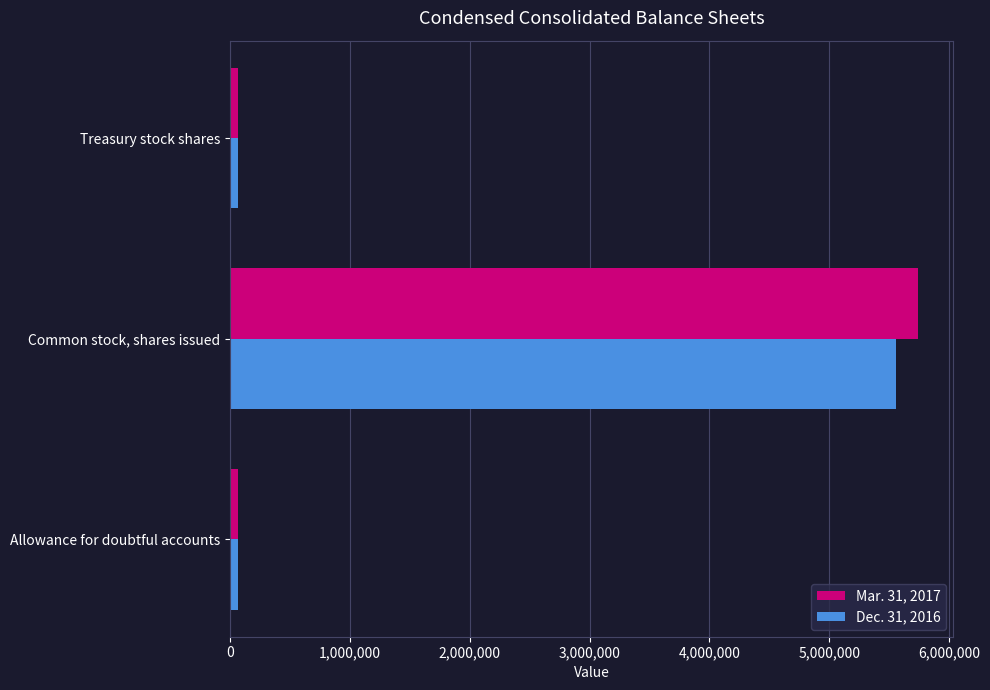

How many values in the Mar. 31, 2017 series are below 70000?

1